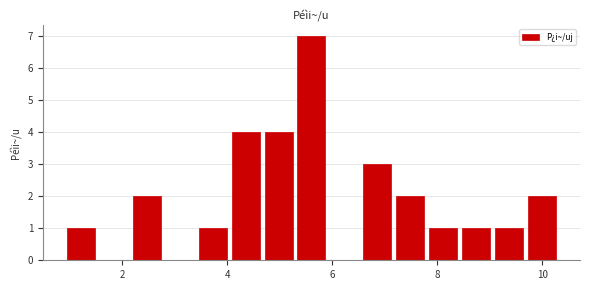

Around what value on the x-axis is the tallest bar? Give the approximate position of its centre, as read against the axis.

5.6